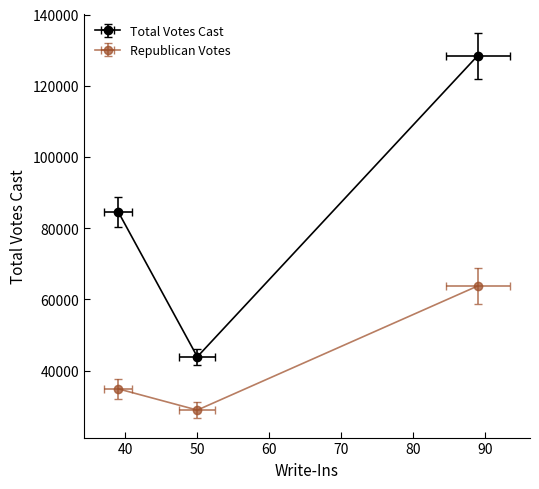

Is it true that the value at TOTALS is 128466?

True